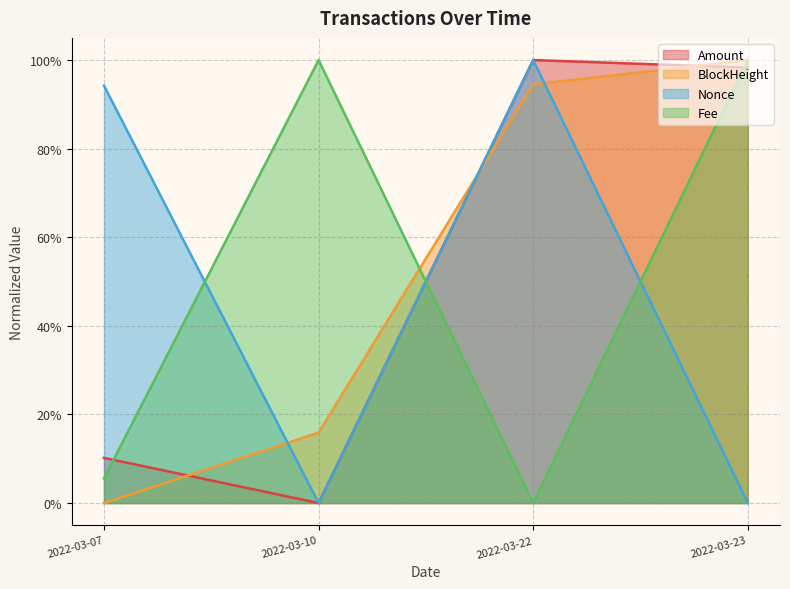

How many lines are shown in the chart?

4